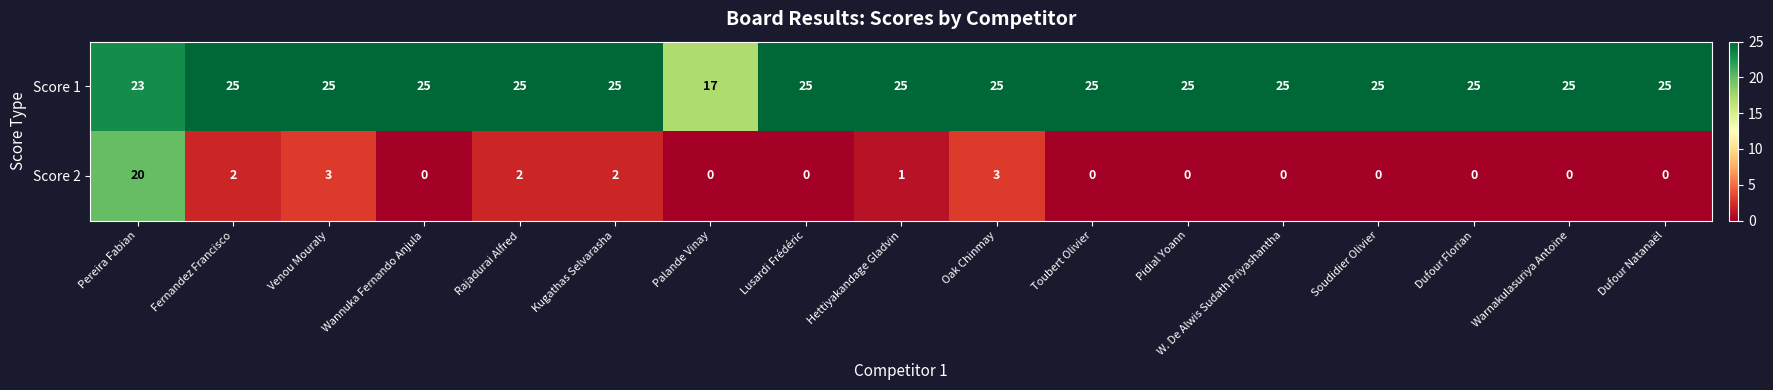

What is the difference between the maximum and minimum values in the Score 1 series?

8